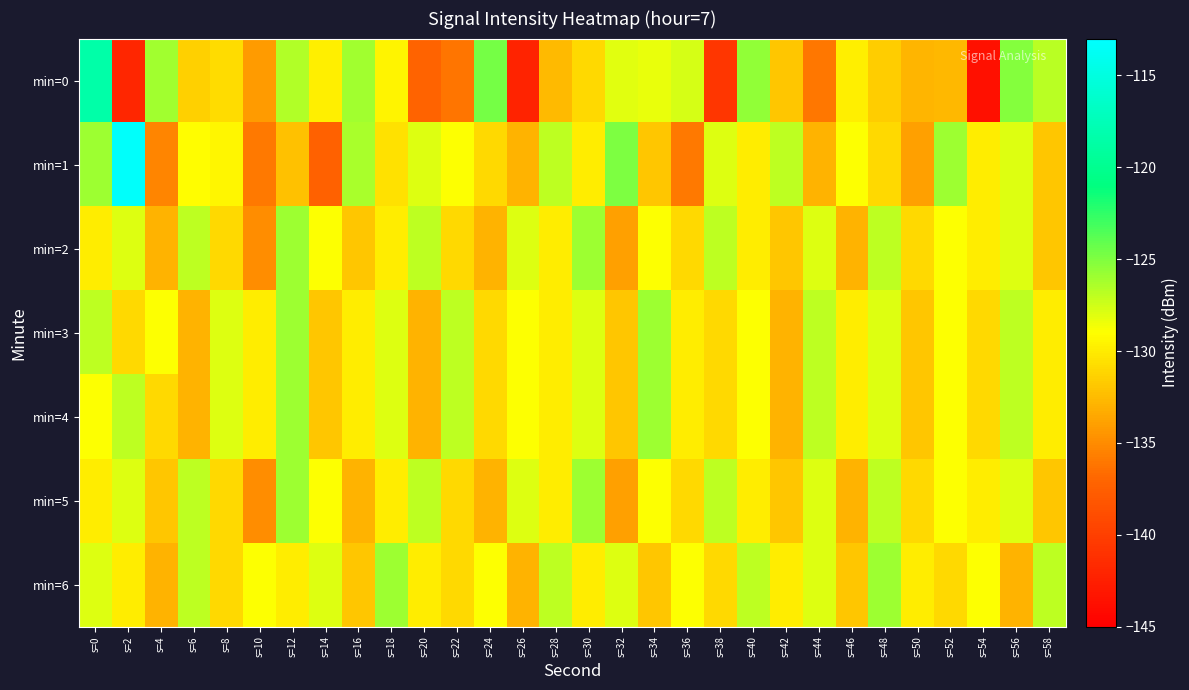

Reading left to right, transcribe all the data shown in this chart.

min=0: s=0=-118.5	s=2=-142.0	s=4=-126.1	s=6=-131.5	s=8=-130.8	s=10=-134.1	s=12=-126.6	s=14=-129.8	s=16=-126.1	s=18=-129.5	s=20=-137.1	s=22=-136.2	s=24=-124.7	s=26=-142.2	s=28=-132.6	s=30=-131.0	s=32=-128.0	s=34=-128.3	s=36=-127.7	s=38=-140.7	s=40=-125.6	s=42=-131.9	s=44=-136.0	s=46=-129.8	s=48=-131.6	s=50=-132.8	s=52=-132.7	s=54=-143.7	s=56=-125.2	s=58=-126.8
min=1: s=0=-125.9	s=2=-113.3	s=4=-135.3	s=6=-129.0	s=8=-129.4	s=10=-135.9	s=12=-132.2	s=14=-137.3	s=16=-126.3	s=18=-130.5	s=20=-128.0	s=22=-129.0	s=24=-131.0	s=26=-133.0	s=28=-127.0	s=30=-130.0	s=32=-125.0	s=34=-132.0	s=36=-136.0	s=38=-128.0	s=40=-130.0	s=42=-127.0	s=44=-133.0	s=46=-129.0	s=48=-131.0	s=50=-134.0	s=52=-126.0	s=54=-130.0	s=56=-128.0	s=58=-132.0
min=2: s=0=-130.0	s=2=-128.0	s=4=-133.0	s=6=-127.0	s=8=-131.0	s=10=-135.0	s=12=-126.0	s=14=-129.0	s=16=-132.0	s=18=-130.0	s=20=-127.0	s=22=-131.0	s=24=-133.0	s=26=-128.0	s=28=-130.0	s=30=-126.0	s=32=-134.0	s=34=-129.0	s=36=-131.0	s=38=-127.0	s=40=-130.0	s=42=-132.0	s=44=-128.0	s=46=-133.0	s=48=-127.0	s=50=-131.0	s=52=-129.0	s=54=-130.0	s=56=-128.0	s=58=-132.0
min=3: s=0=-127.0	s=2=-131.0	s=4=-129.0	s=6=-133.0	s=8=-128.0	s=10=-130.0	s=12=-126.0	s=14=-132.0	s=16=-130.0	s=18=-128.0	s=20=-133.0	s=22=-127.0	s=24=-131.0	s=26=-129.0	s=28=-130.0	s=30=-128.0	s=32=-132.0	s=34=-126.0	s=36=-130.0	s=38=-131.0	s=40=-129.0	s=42=-133.0	s=44=-127.0	s=46=-130.0	s=48=-128.0	s=50=-132.0	s=52=-129.0	s=54=-131.0	s=56=-127.0	s=58=-130.0
min=4: s=0=-129.0	s=2=-127.0	s=4=-131.0	s=6=-133.0	s=8=-128.0	s=10=-130.0	s=12=-126.0	s=14=-132.0	s=16=-130.0	s=18=-128.0	s=20=-133.0	s=22=-127.0	s=24=-131.0	s=26=-129.0	s=28=-130.0	s=30=-128.0	s=32=-132.0	s=34=-126.0	s=36=-130.0	s=38=-131.0	s=40=-129.0	s=42=-133.0	s=44=-127.0	s=46=-130.0	s=48=-128.0	s=50=-132.0	s=52=-129.0	s=54=-131.0	s=56=-127.0	s=58=-130.0
min=5: s=0=-130.0	s=2=-128.0	s=4=-132.0	s=6=-127.0	s=8=-131.0	s=10=-135.0	s=12=-126.0	s=14=-129.0	s=16=-133.0	s=18=-130.0	s=20=-127.0	s=22=-131.0	s=24=-133.0	s=26=-128.0	s=28=-130.0	s=30=-126.0	s=32=-134.0	s=34=-129.0	s=36=-131.0	s=38=-127.0	s=40=-130.0	s=42=-132.0	s=44=-128.0	s=46=-133.0	s=48=-127.0	s=50=-131.0	s=52=-129.0	s=54=-130.0	s=56=-128.0	s=58=-132.0
min=6: s=0=-128.0	s=2=-130.0	s=4=-133.0	s=6=-127.0	s=8=-131.0	s=10=-129.0	s=12=-130.0	s=14=-128.0	s=16=-132.0	s=18=-126.0	s=20=-130.0	s=22=-131.0	s=24=-129.0	s=26=-133.0	s=28=-127.0	s=30=-130.0	s=32=-128.0	s=34=-132.0	s=36=-129.0	s=38=-131.0	s=40=-127.0	s=42=-130.0	s=44=-128.0	s=46=-132.0	s=48=-126.0	s=50=-130.0	s=52=-131.0	s=54=-129.0	s=56=-133.0	s=58=-127.0